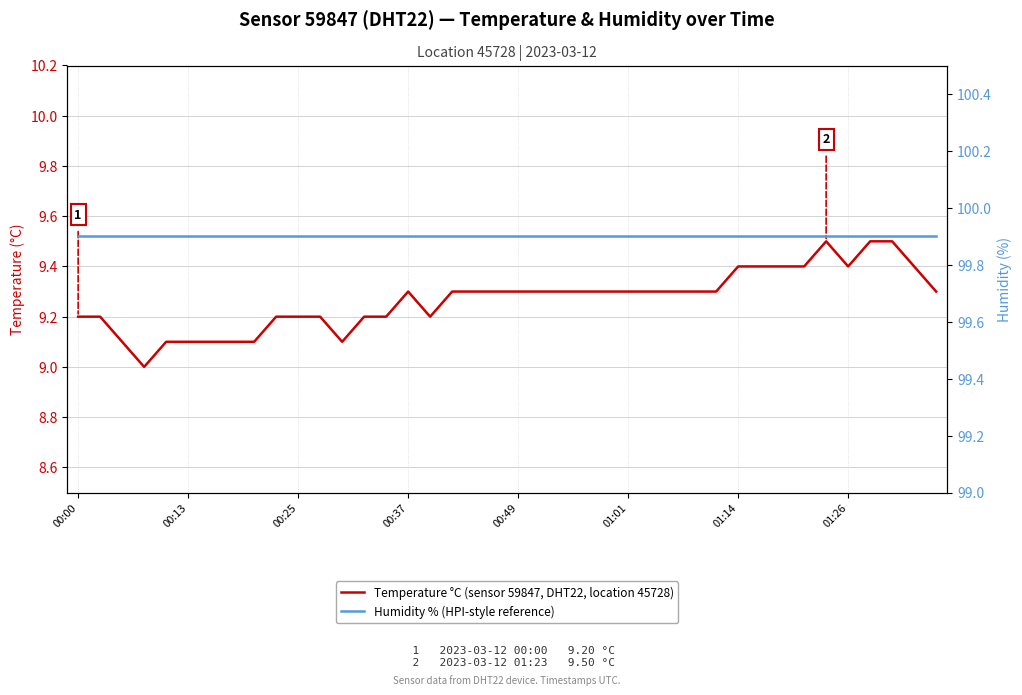

What are all the series names shown in the legend?

Temperature °C (sensor 59847, DHT22, location 45728), Humidity % (HPI-style reference)